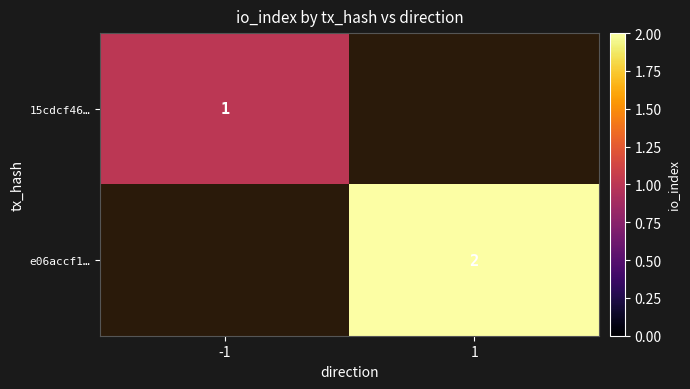

The value of 15cdcf46… at -1 is 1. True or false?

True